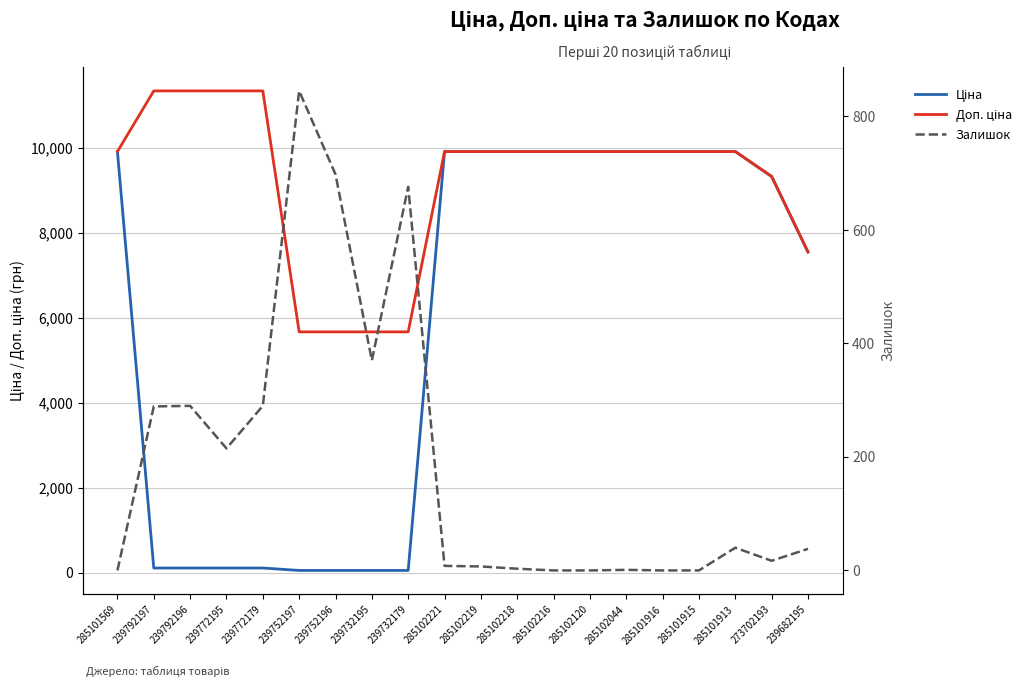

The Залишок series shows 0.0 at 285102120. True or false?

True